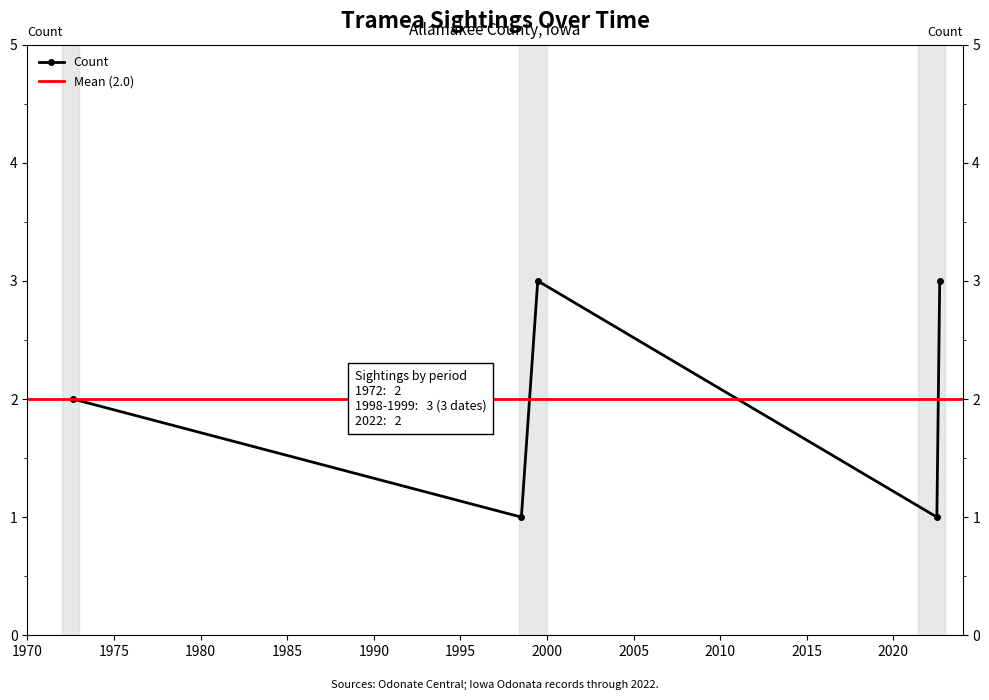

True or false: the data shows 1 at 1998-07-11.

True